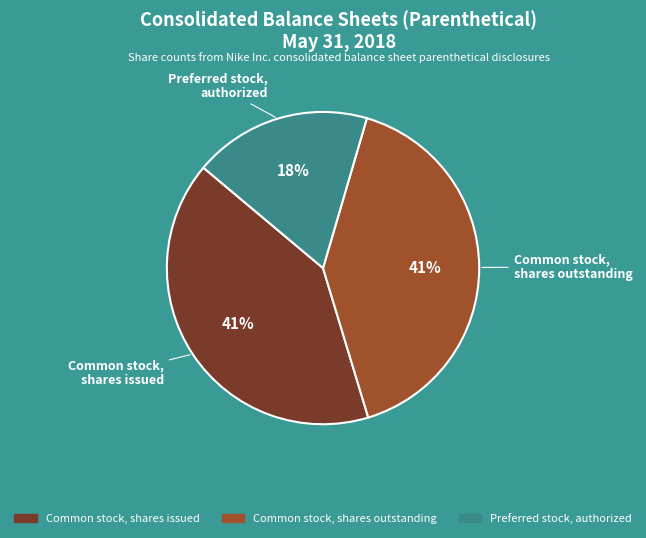

Is there any slice that represents more than half of the pie?

No